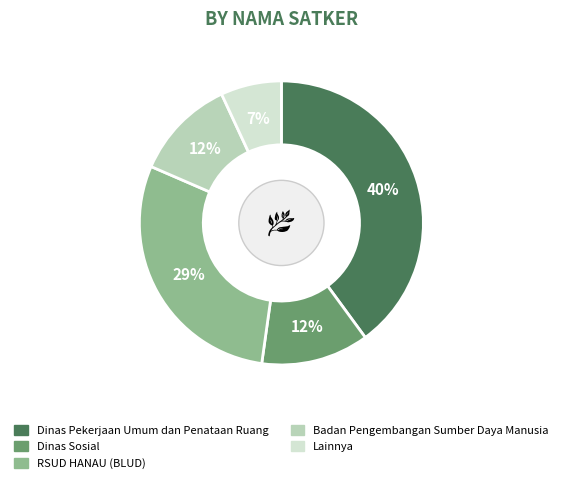

Between Dinas Sosial and Dinas Pekerjaan Umum dan Penataan Ruang, which is larger?

Dinas Pekerjaan Umum dan Penataan Ruang